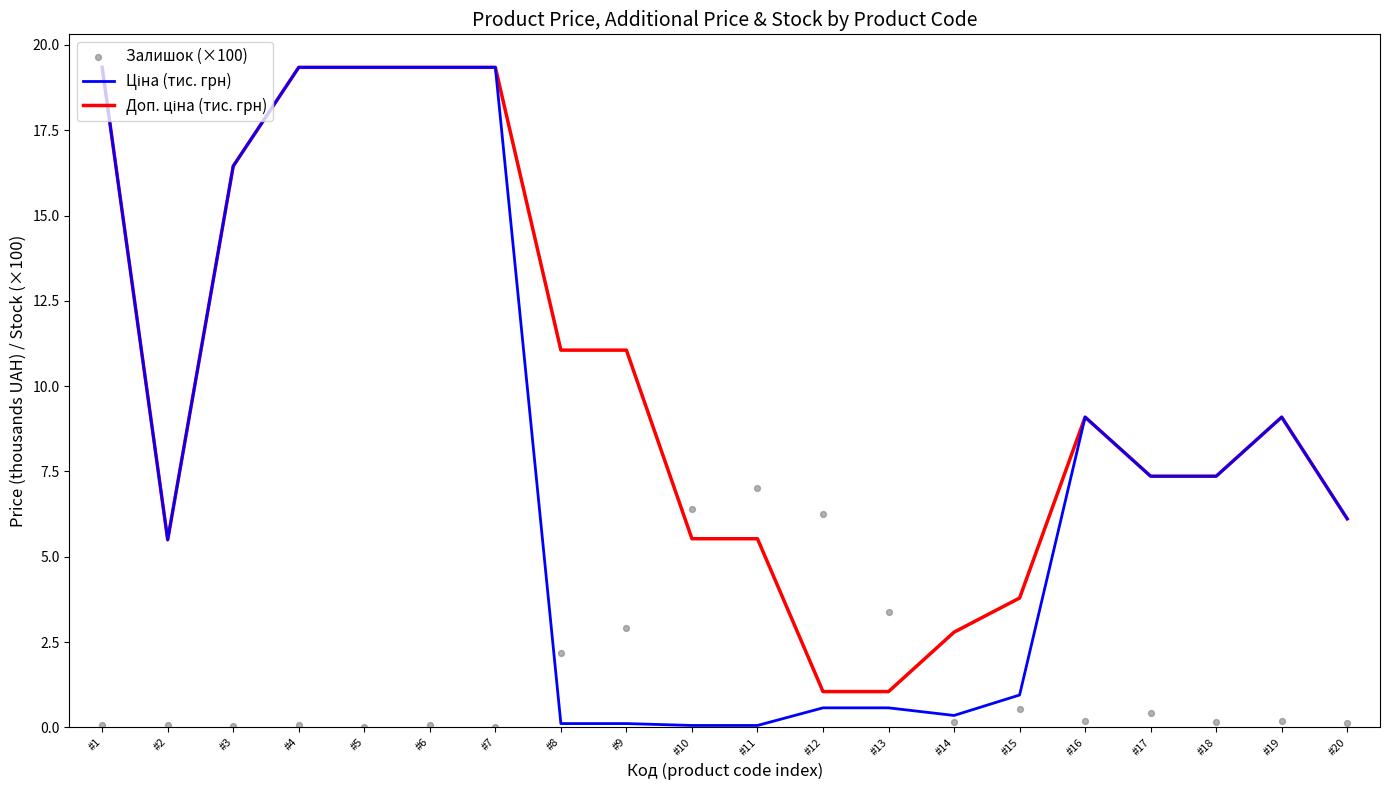

Is the value of Ціна (тис. грн) at #1 greater than the value of Доп. ціна (тис. грн) at #14?

Yes